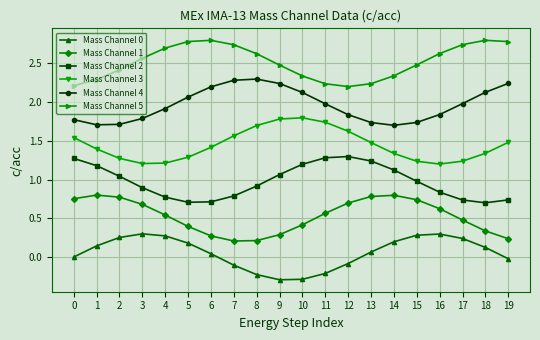

What is the smallest value displayed?

-0.3